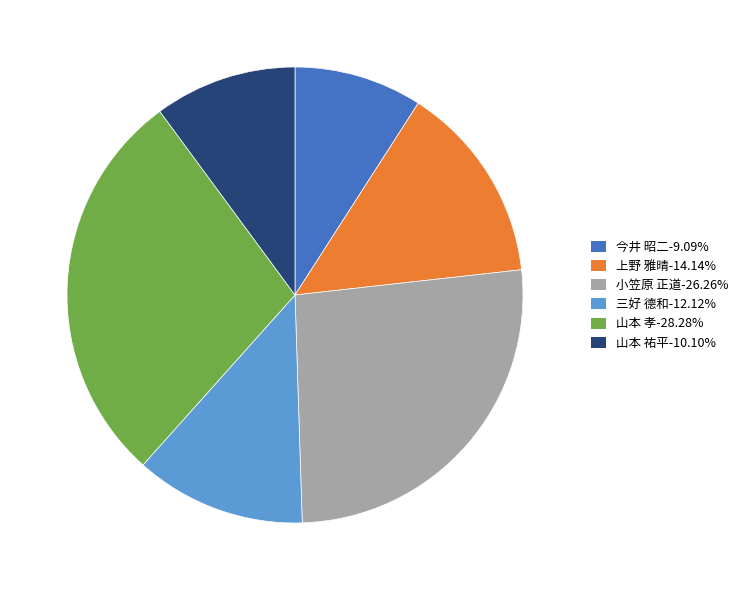

Is there any slice that represents more than half of the pie?

No